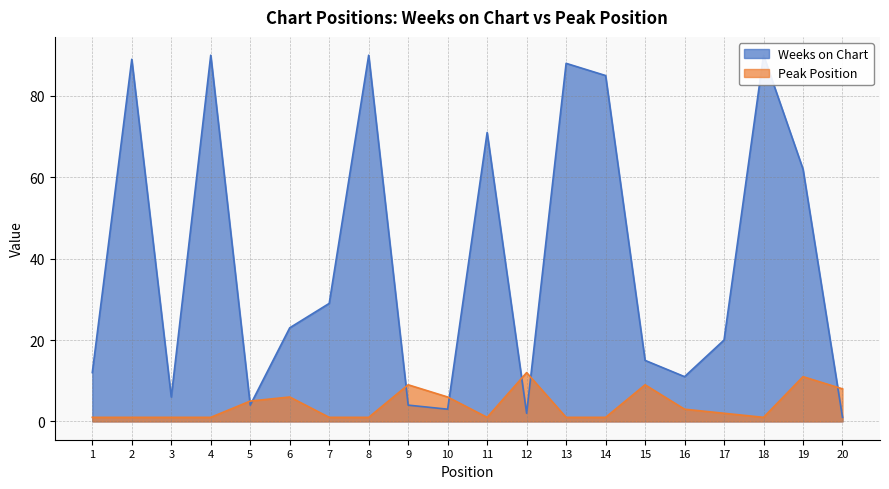

Reading left to right, extract all data points from this chart.

Weeks on Chart: 1=12	2=89	3=6	4=90	5=4	6=23	7=29	8=90	9=4	10=3	11=71	12=2	13=88	14=85	15=15	16=11	17=20	18=90	19=62	20=1
Peak Position: 1=1	2=1	3=1	4=1	5=5	6=6	7=1	8=1	9=9	10=6	11=1	12=12	13=1	14=1	15=9	16=3	17=2	18=1	19=11	20=8